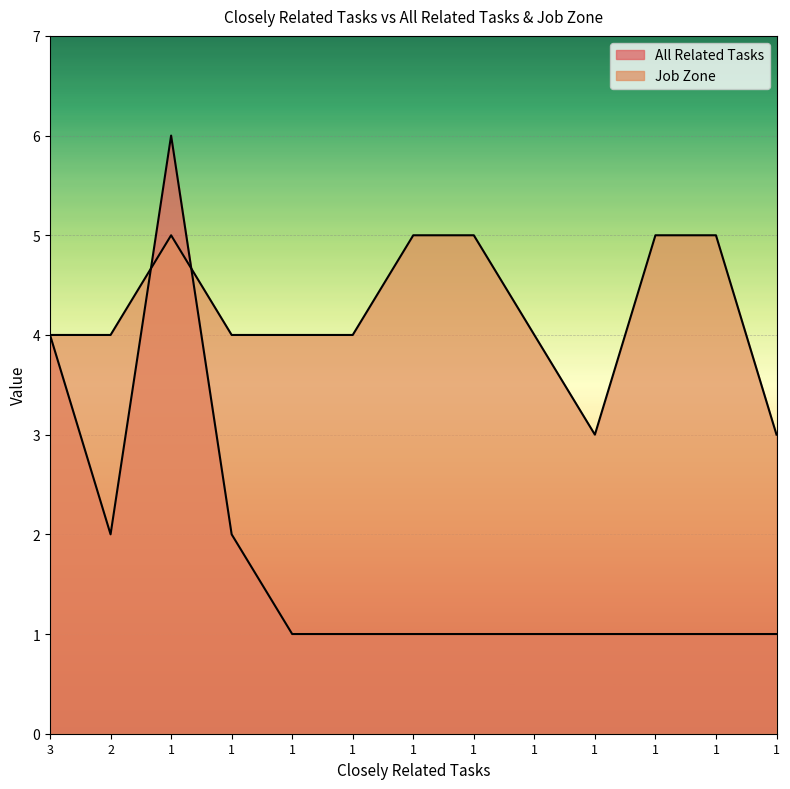

How many distinct data groups are displayed?

2